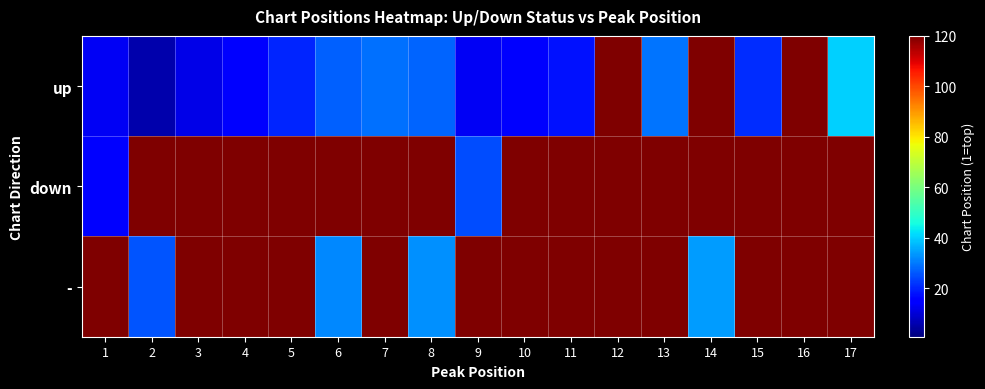

At 7, list the series in order from smallest to largest.

up, down, -